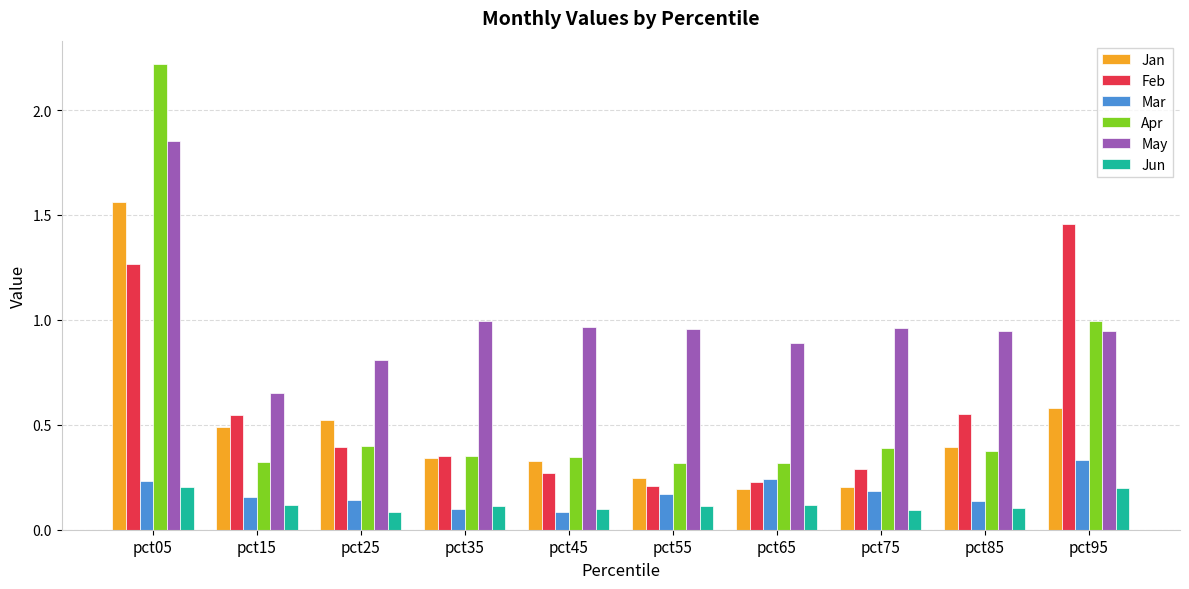

Between pct65 and pct85, which series saw the biggest shift?

Feb